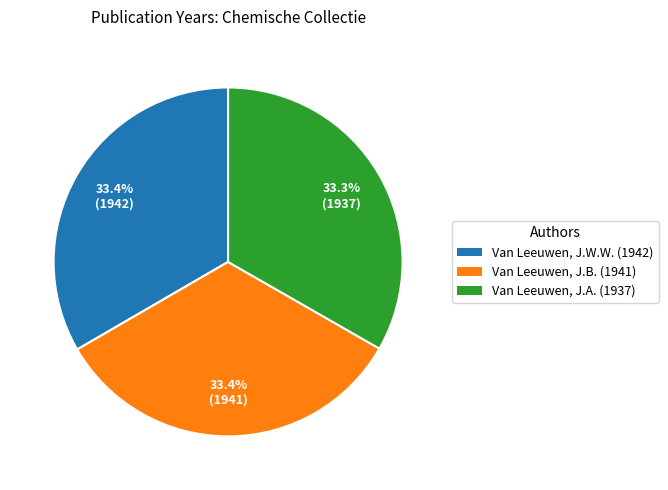

True or false: Van Leeuwen, J.A. (1937) accounts for 33% of the total.

True